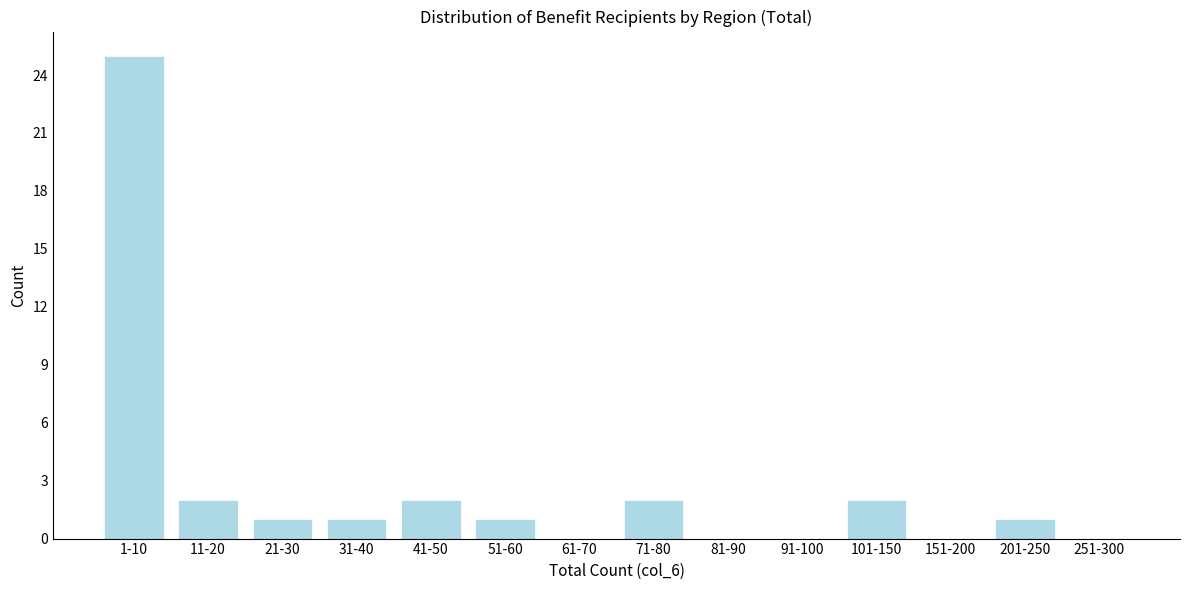

Reading right to left, what are all the values shown in this chart?

251-300=0	201-250=1	151-200=0	101-150=2	91-100=0	81-90=0	71-80=2	61-70=0	51-60=1	41-50=2	31-40=1	21-30=1	11-20=2	1-10=25